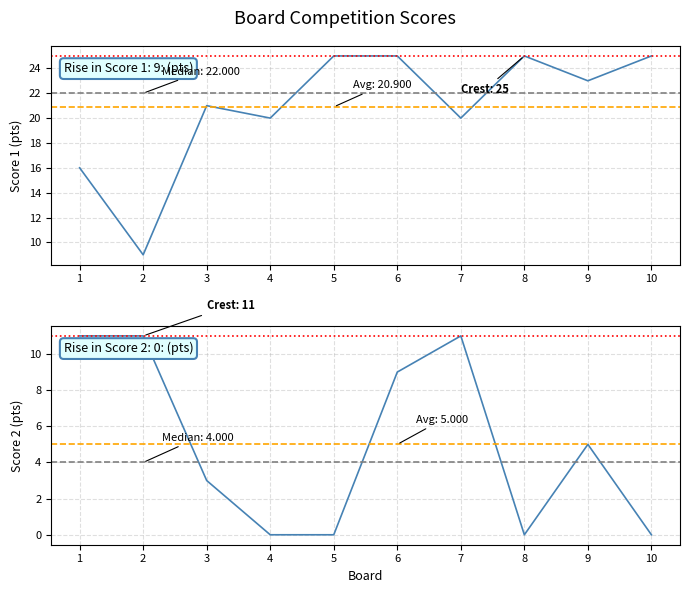

Is it true that Score 1 equals 15 at 8?

False